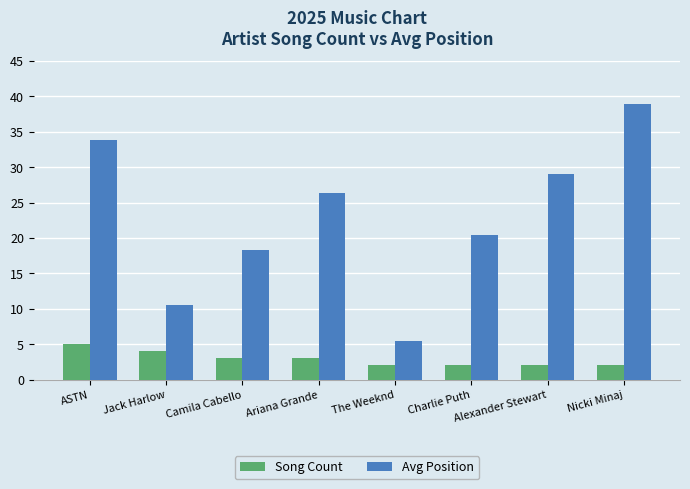

What is the average value of the Avg Position series?

22.9